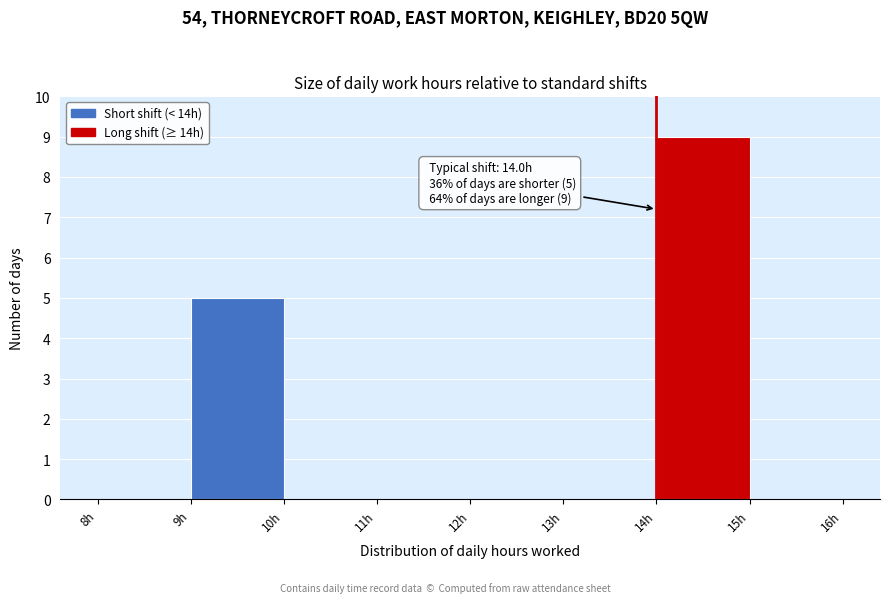

Which range on the x-axis has the tallest bar?

14 to 15